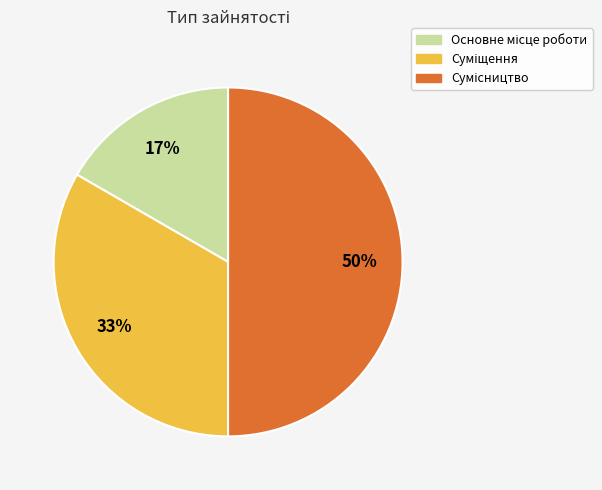

To the nearest percent, what is the average slice percentage?

33%